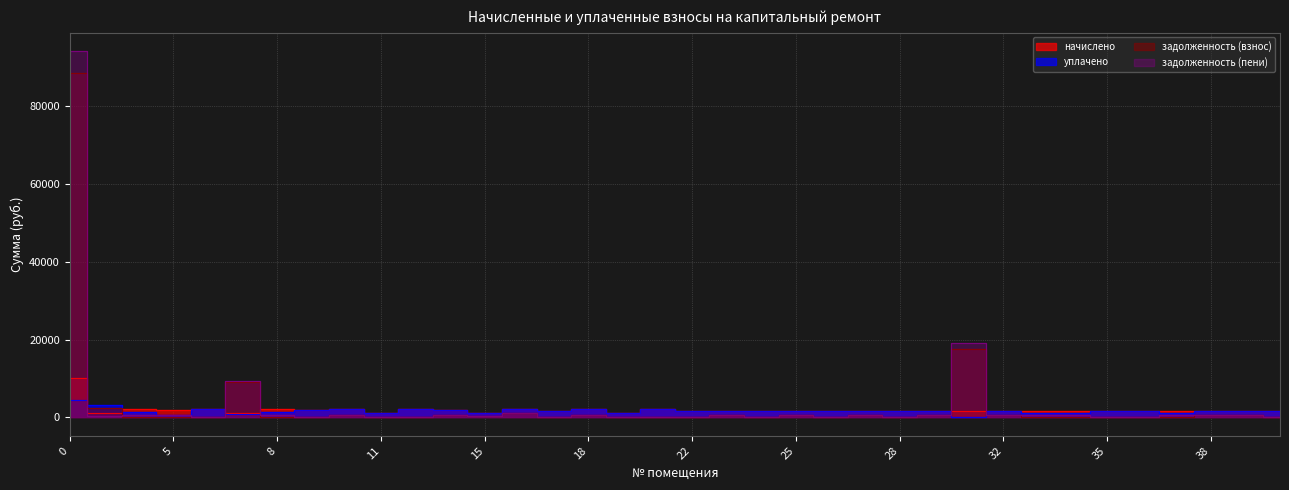

What is the highest value of the уплачено series?

4385.1